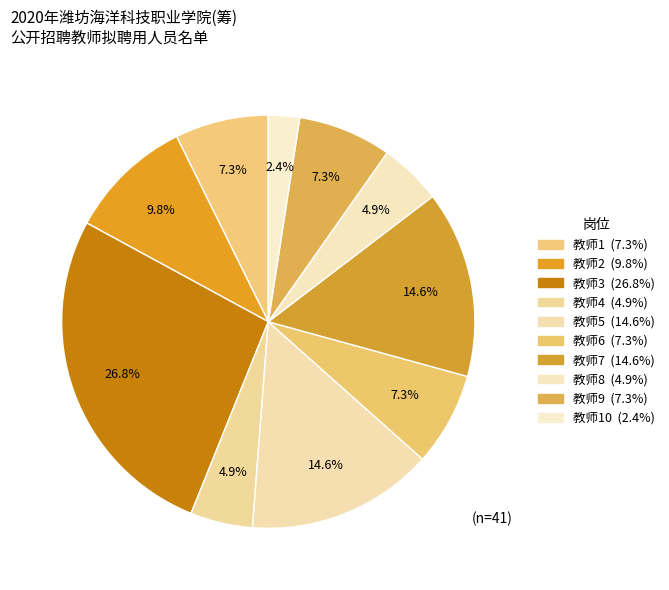

Which category has the biggest portion of the pie?

教师3